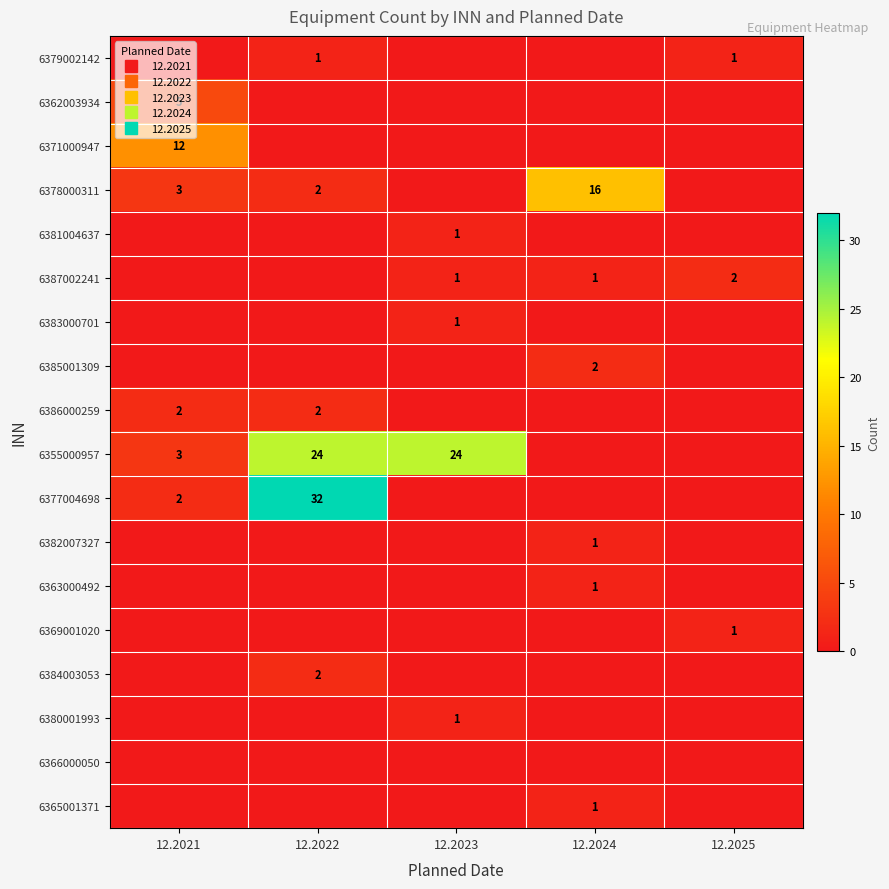

The 6386000259 series shows 0 at 12.2023. True or false?

True